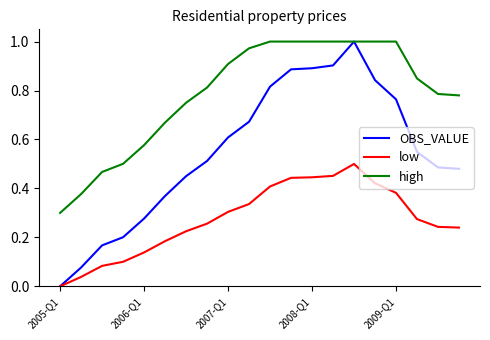

True or false: high and low cross at least once.

False